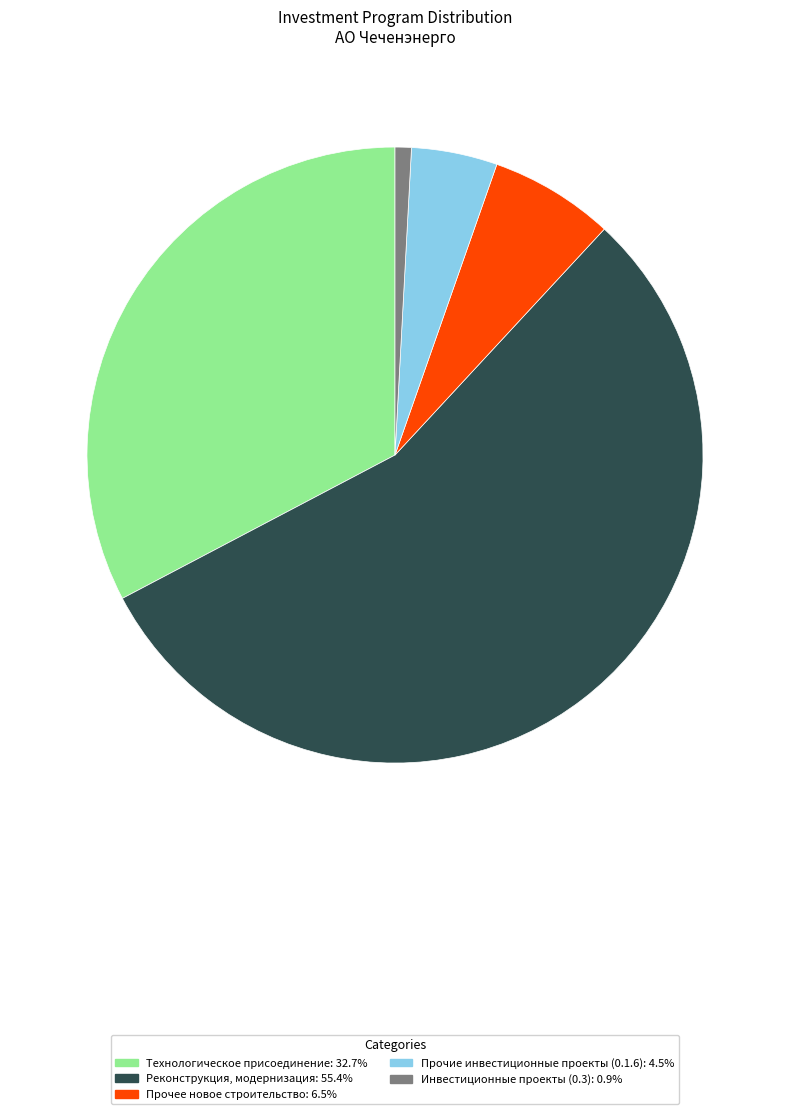

Is there any slice that represents more than half of the pie?

Yes